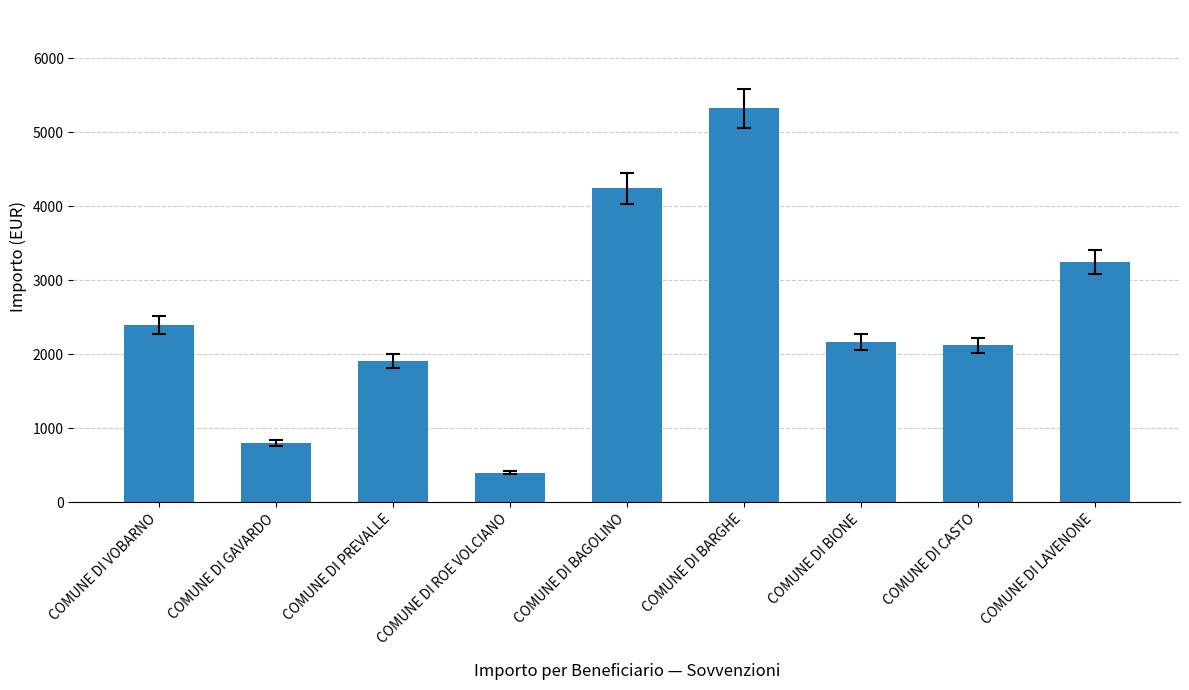

What is the label of the 8th bar from the left?

COMUNE DI CASTO